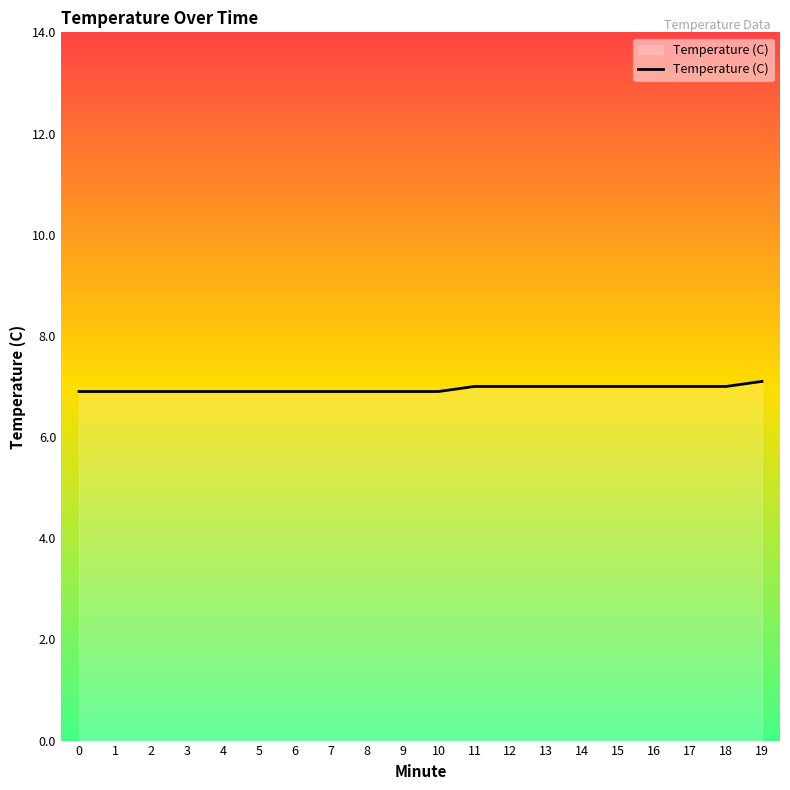

Reading left to right, extract all data points from this chart.

0=6.9	1=6.9	2=6.9	3=6.9	4=6.9	5=6.9	6=6.9	7=6.9	8=6.9	9=6.9	10=6.9	11=7.0	12=7.0	13=7.0	14=7.0	15=7.0	16=7.0	17=7.0	18=7.0	19=7.1